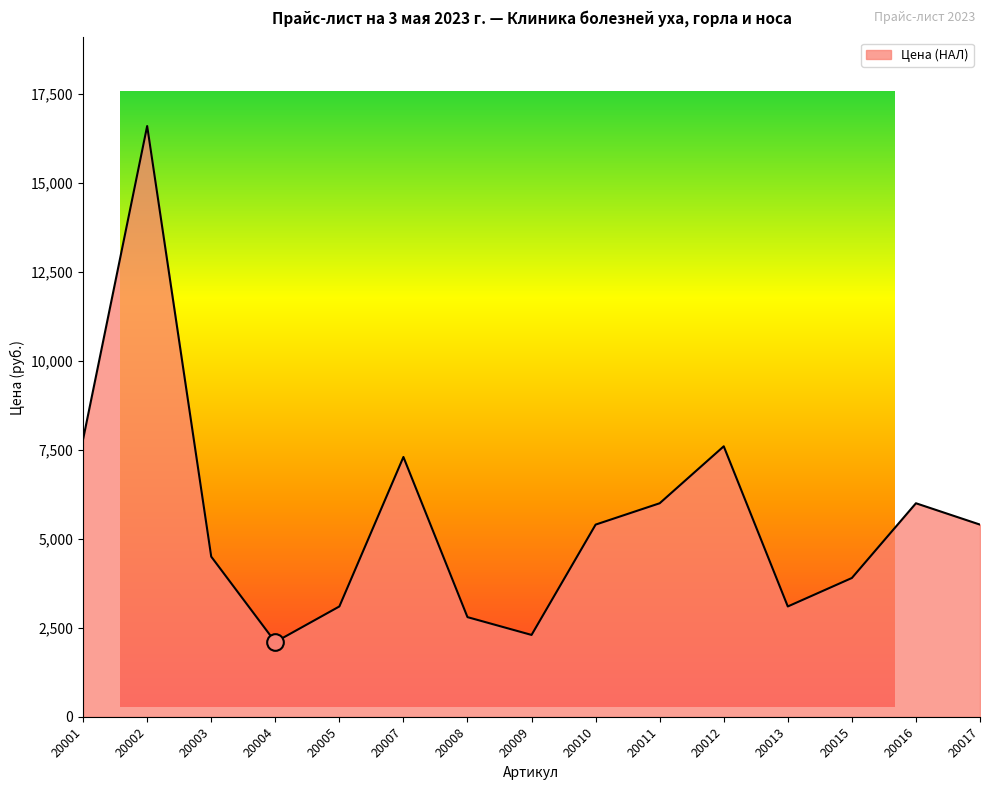

Reading left to right, extract all data points from this chart.

7800	16600	4500	2100	3100	7300	2800	2300	5400	6000	7600	3100	3900	6000	5400